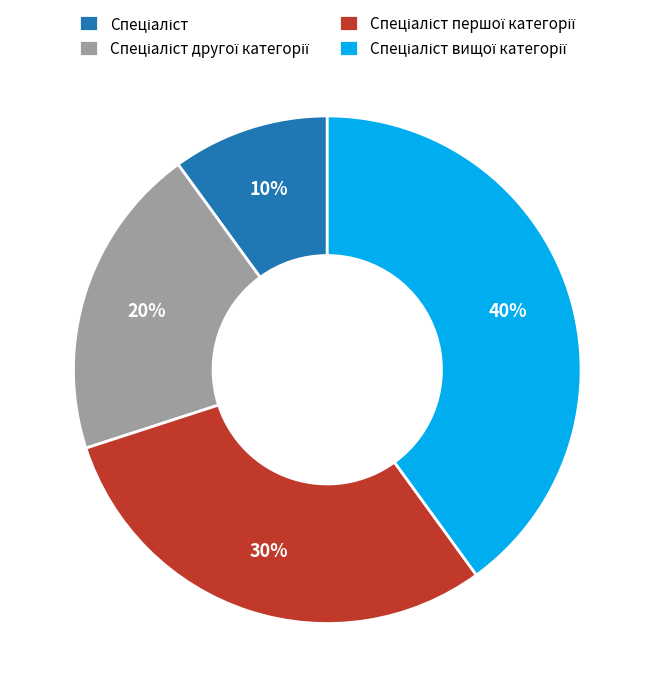

Is there any slice that represents more than half of the pie?

No